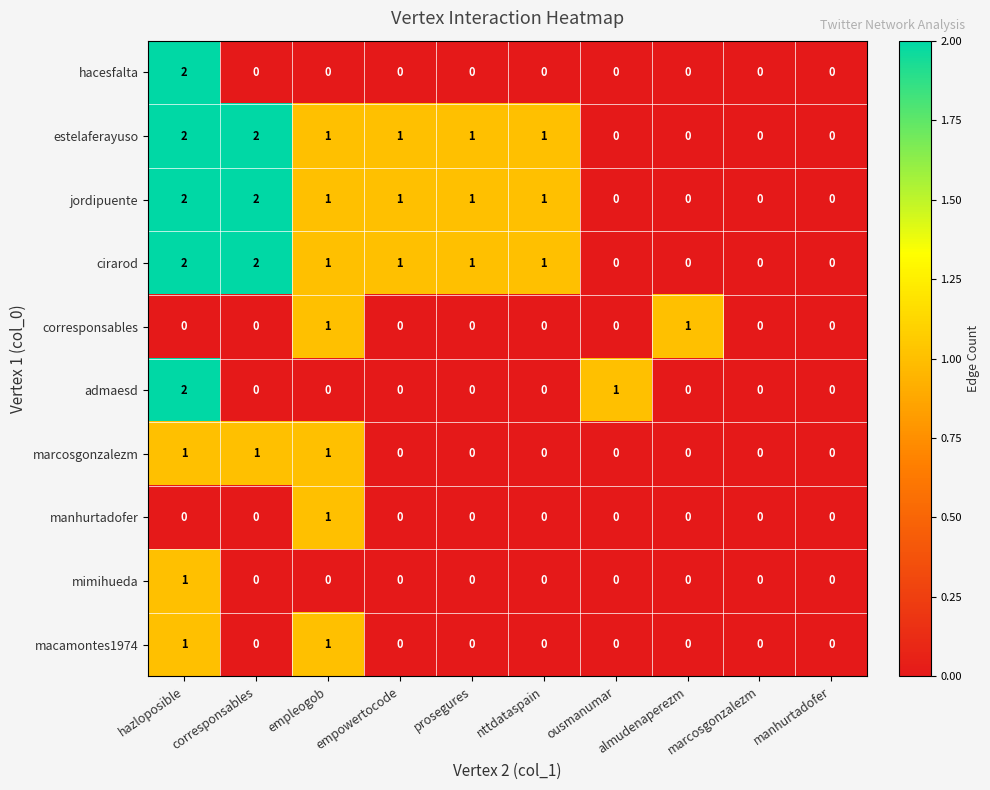

Is the value of corresponsables at empowertocode greater than the value of jordipuente at corresponsables?

No